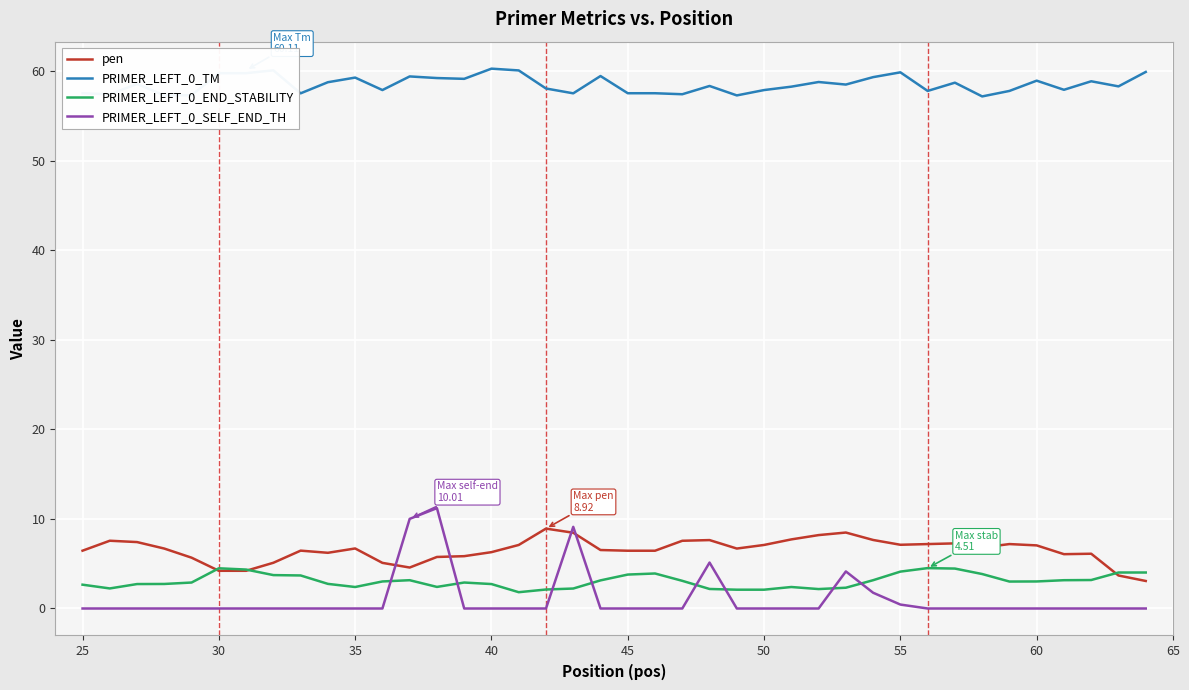

What is the highest value of the PRIMER_LEFT_0_END_STABILITY series?

4.5